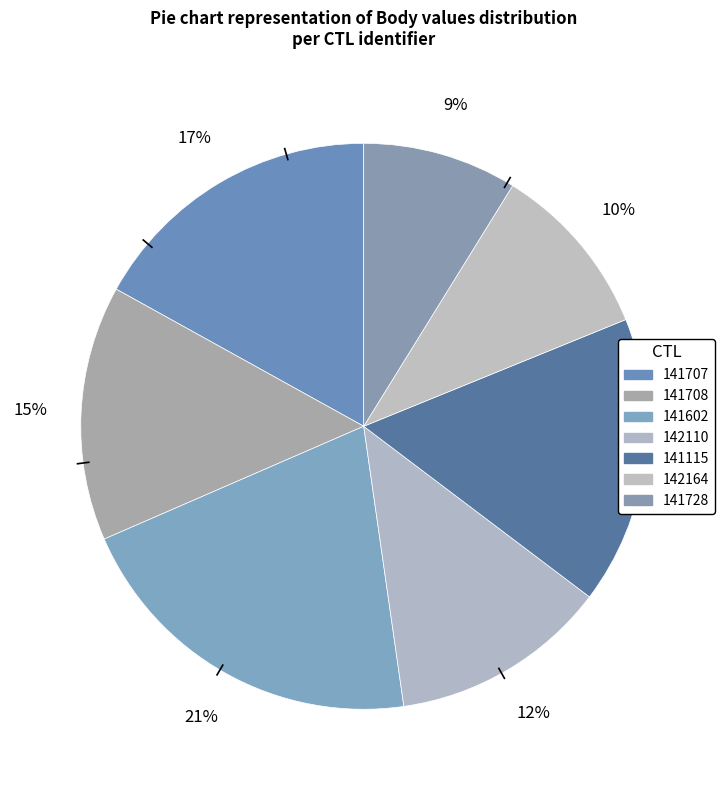

To the nearest percent, what is the average slice percentage?

14%